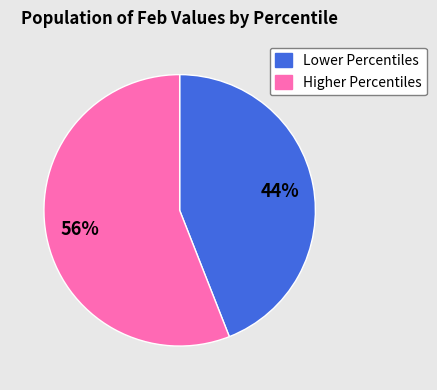

To the nearest percent, what is the difference between the largest and smallest slice percentages?

12%